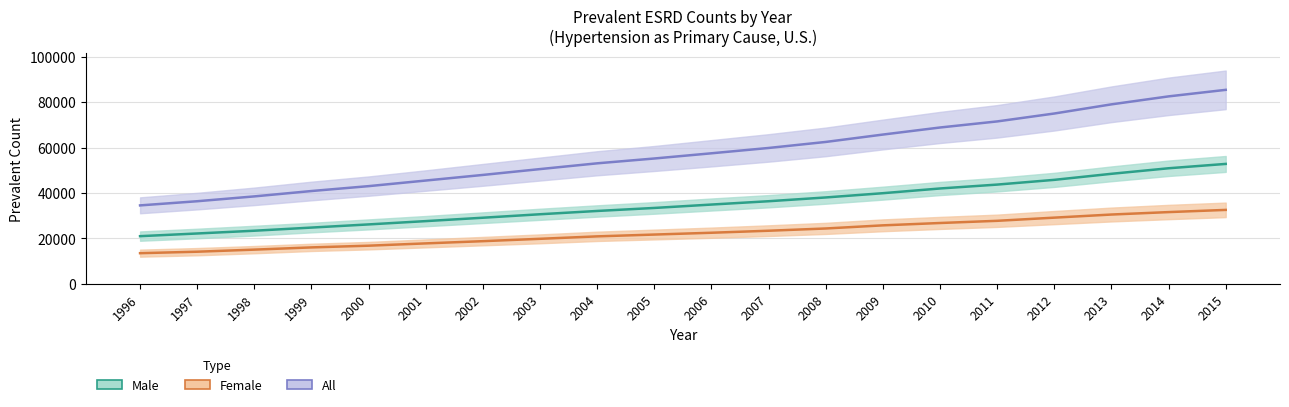

Reading left to right, transcribe all the data shown in this chart.

Male: 21022	22207	23421	24803	26198	27650	29138	30667	32115	33442	34935	36397	38058	39930	42006	43718	45801	48464	50900	52813
Female: 13539	14188	15104	16082	16837	17849	18826	19864	20937	21734	22530	23415	24405	25784	26816	27780	29175	30543	31616	32580
All: 34561	36395	38525	40885	43036	45500	47966	50539	53072	55198	57487	59829	62480	65726	68833	71508	74986	79017	82525	85401